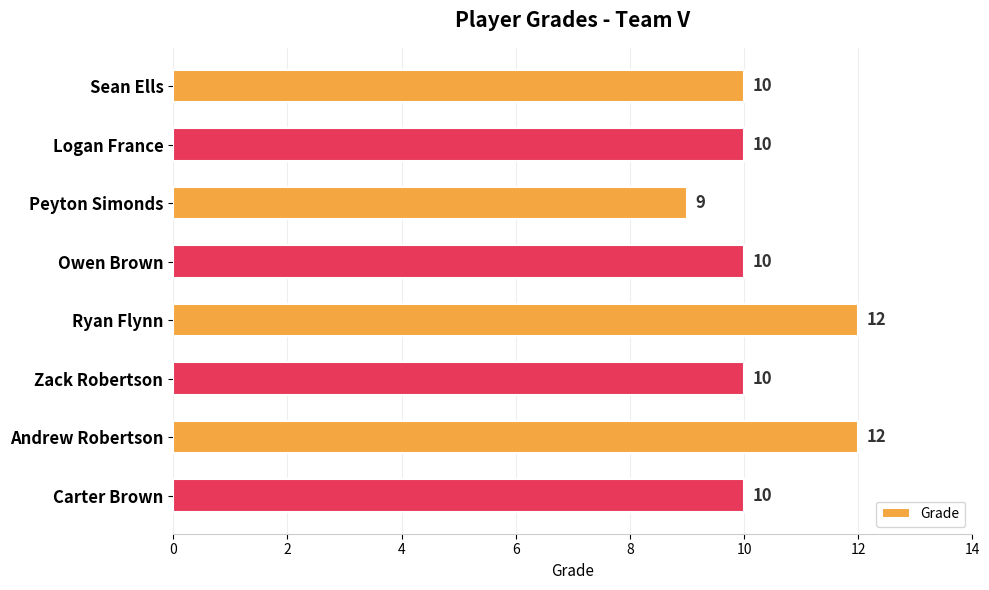

Reading top to bottom, list all the values displayed in this chart.

10	10	9	10	12	10	12	10